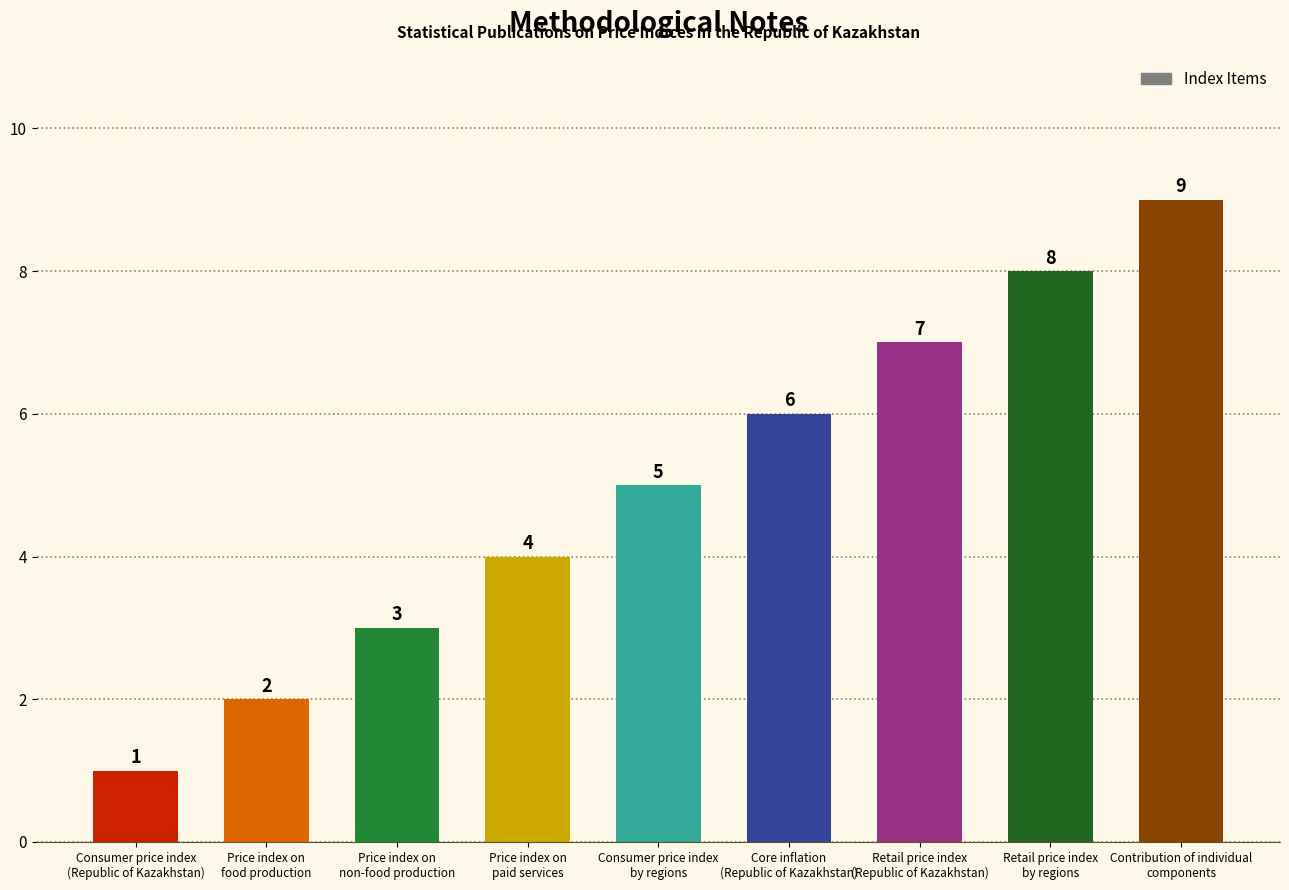

What is the maximum value shown in the chart?

9